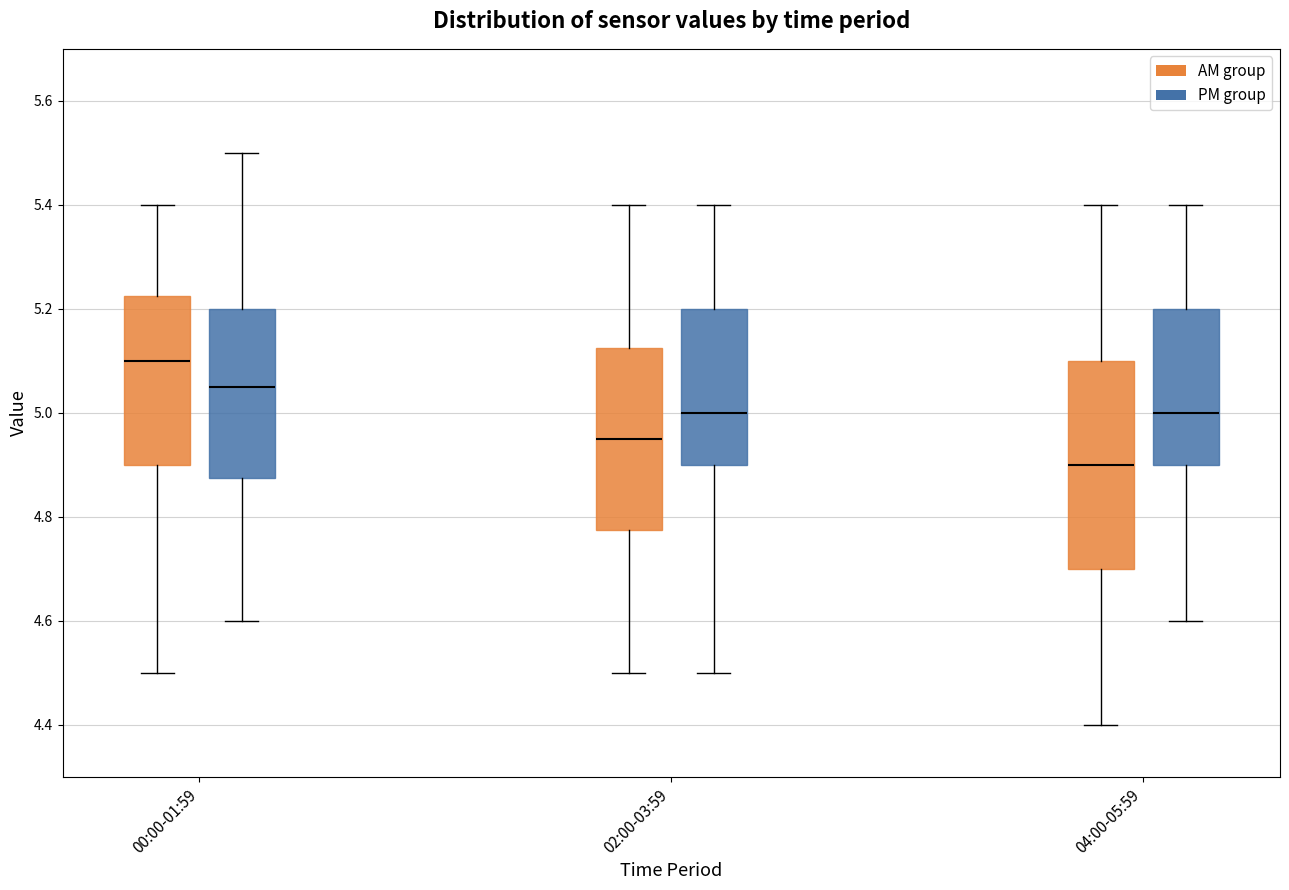

Which box has the highest median line?

00:00-01:59 (AM group)